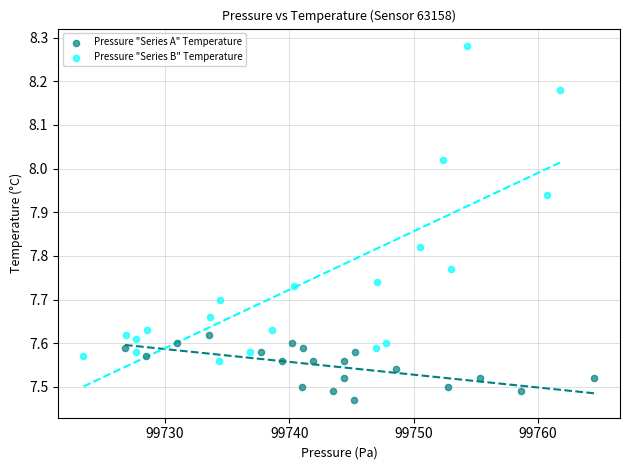

Which series reaches the maximum Y coordinate?

Pressure "Series B" Temperature